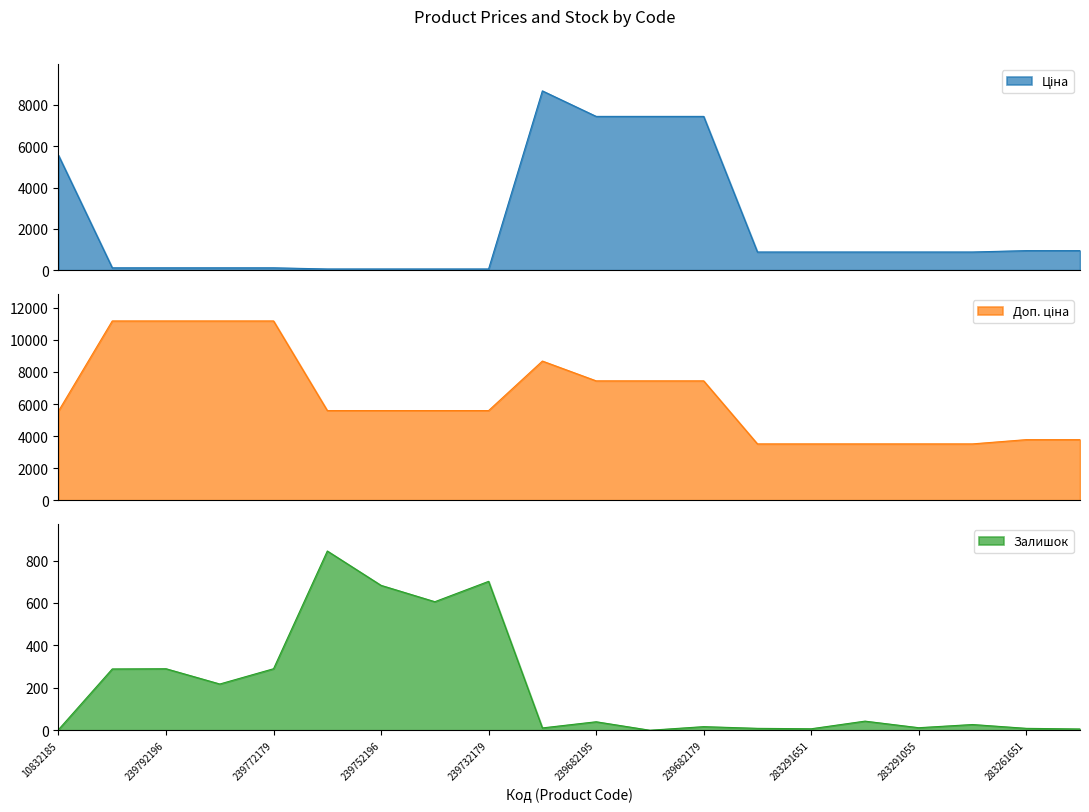

What is the average value of the Залишок series?

205